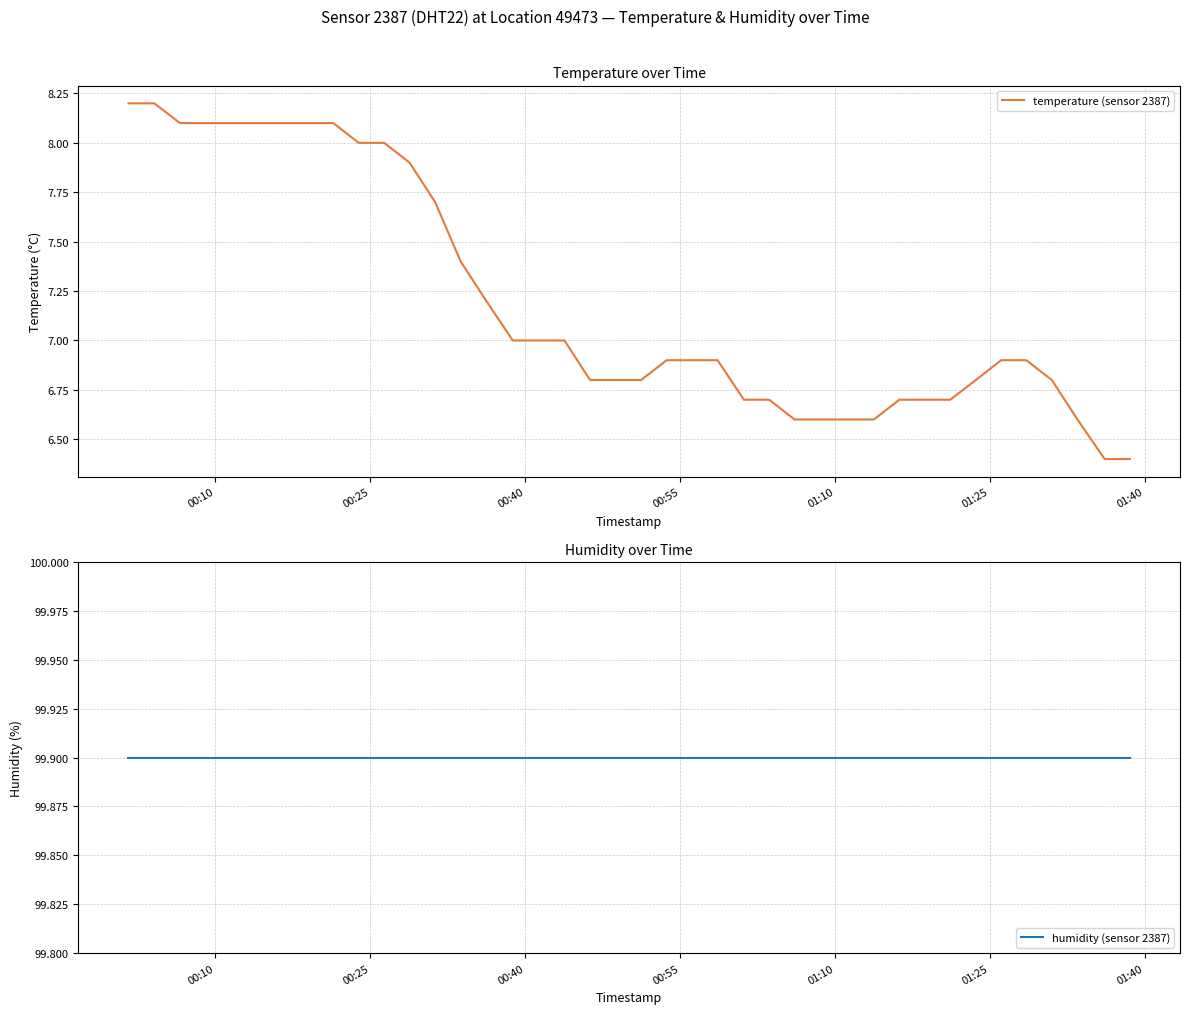

What is the maximum value for temperature (sensor 2387)?

8.2